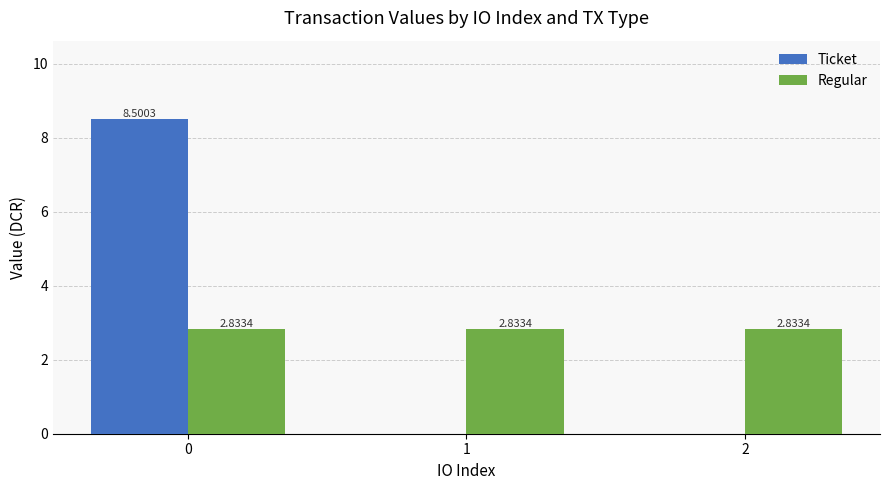

What is the sum of all Regular values?

8.5